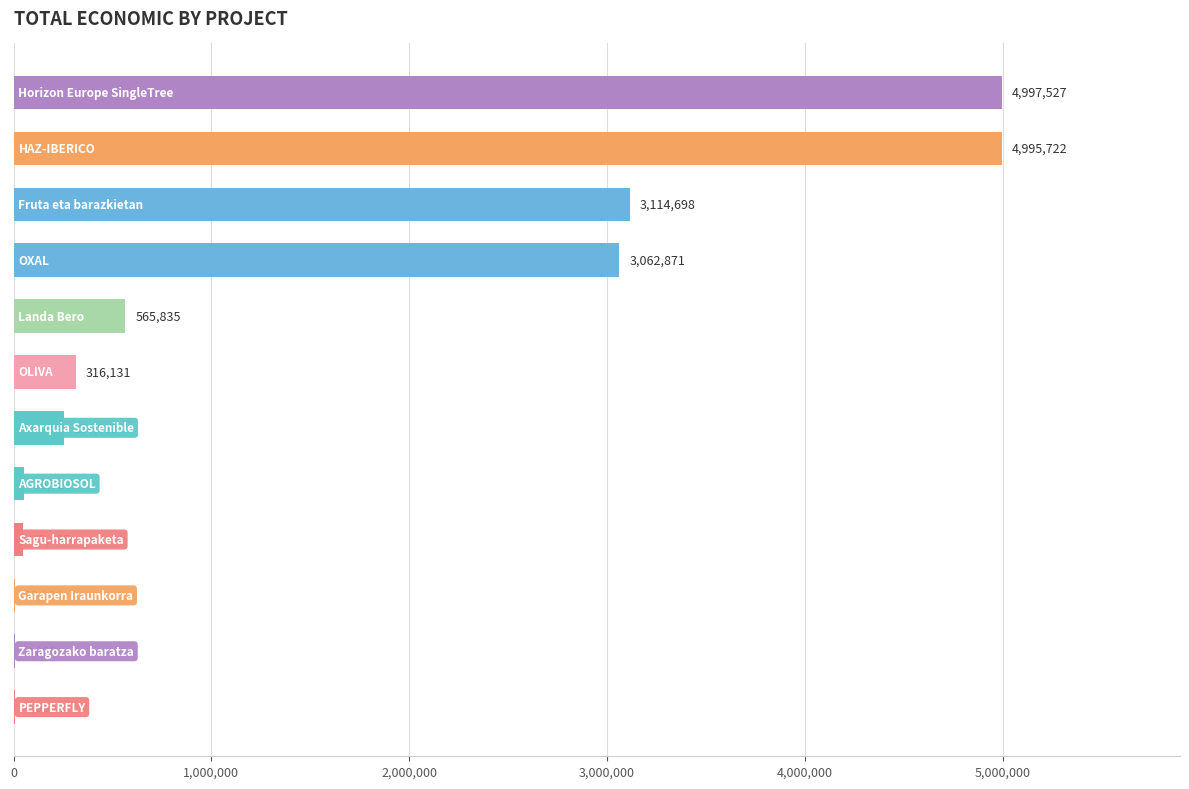

What is the sum of all values?

17434161